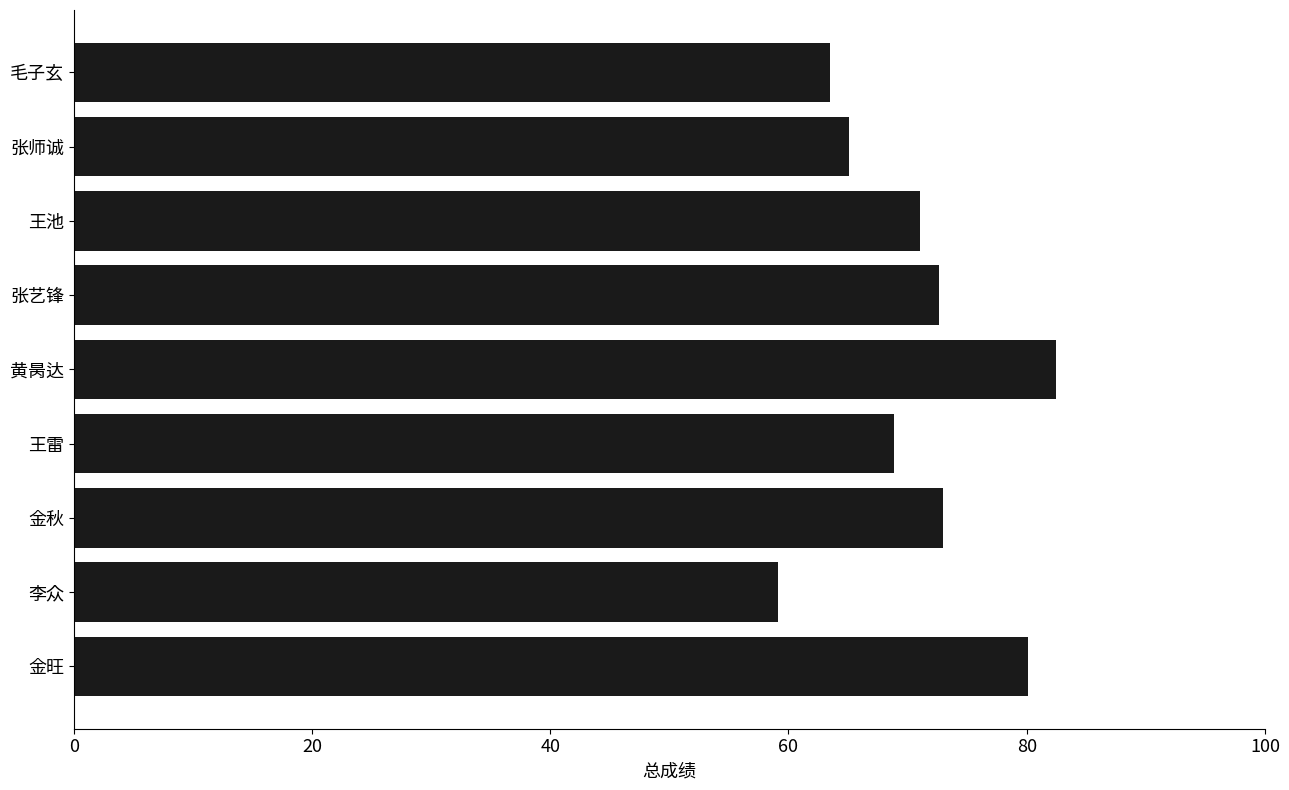

Which label corresponds to the smallest value in the chart?

李众